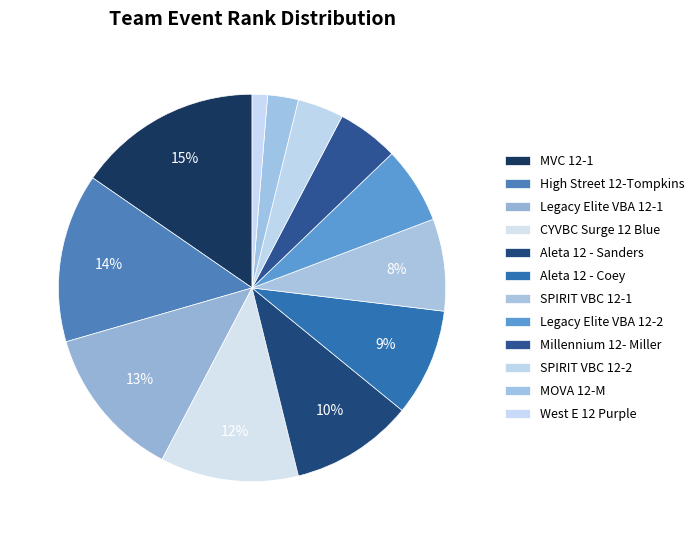

How many slices are in this pie chart?

12